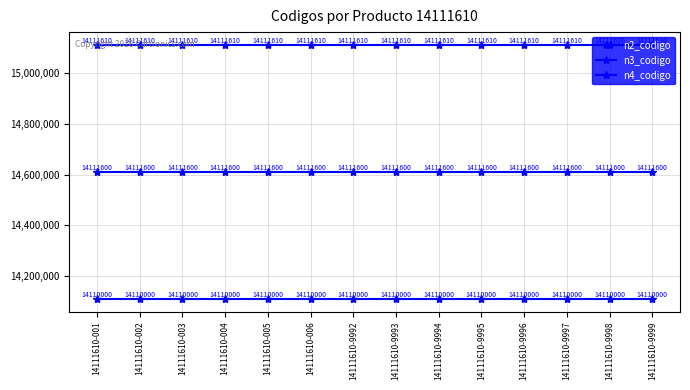

Rank the series by their maximum value, from highest to lowest.

n4_codigo, n3_codigo, n2_codigo